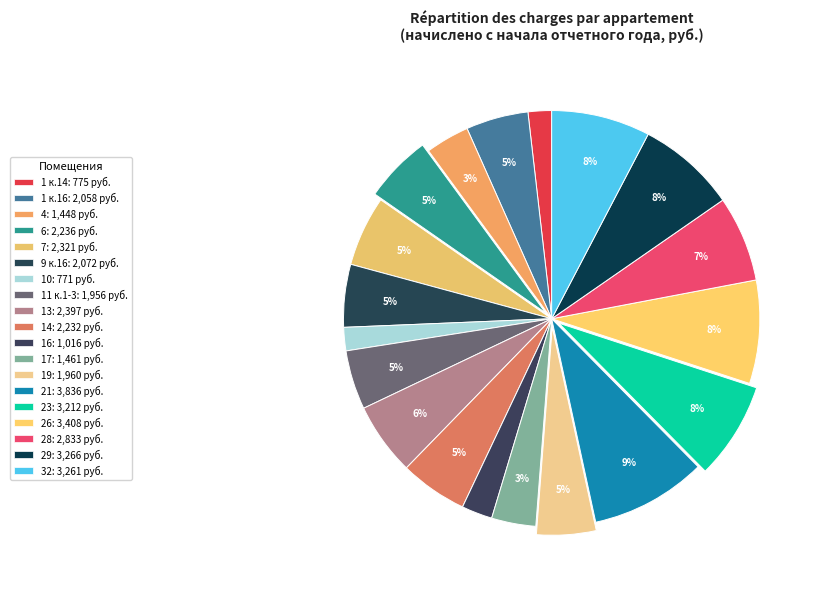

Count the number of slices in the pie.

19